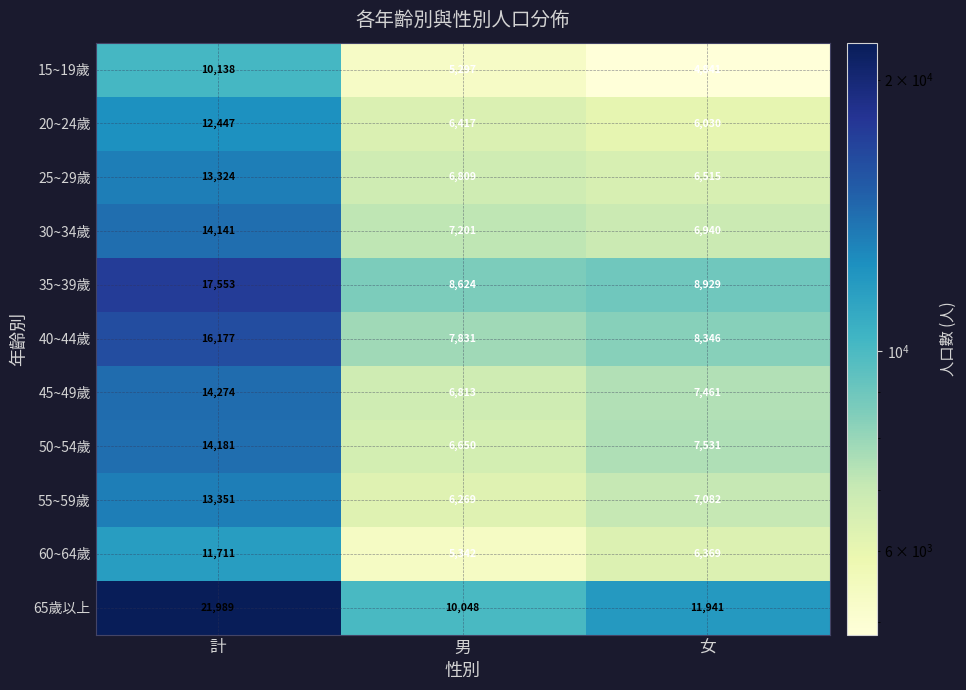

What is the sum of all 50~54歲 values?

28362